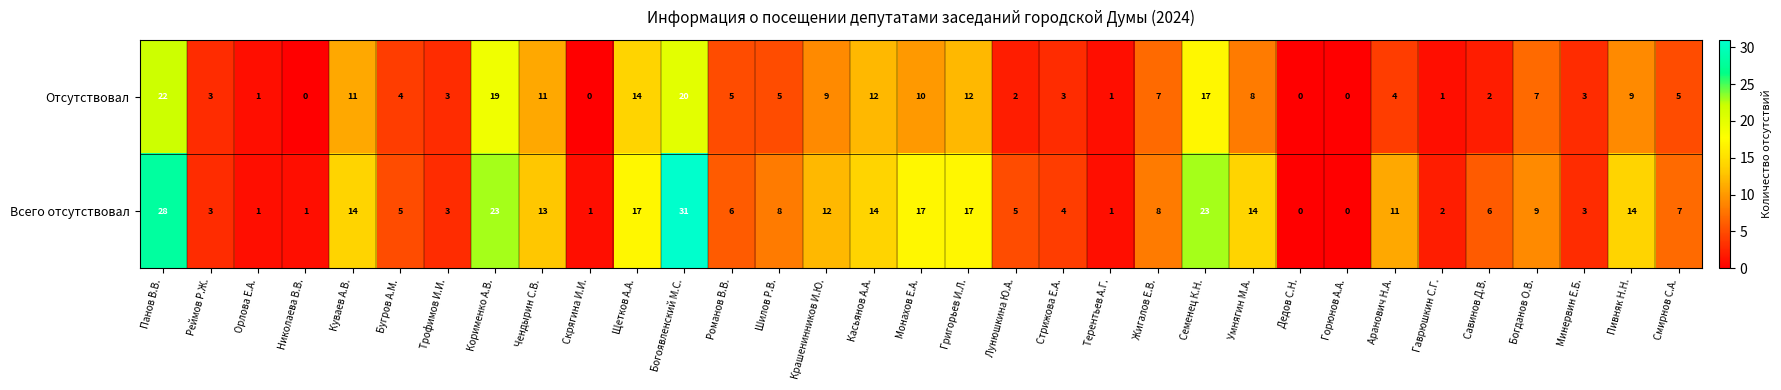

The Всего отсутствовал series shows 3 at Минервин Е.Б.. True or false?

True